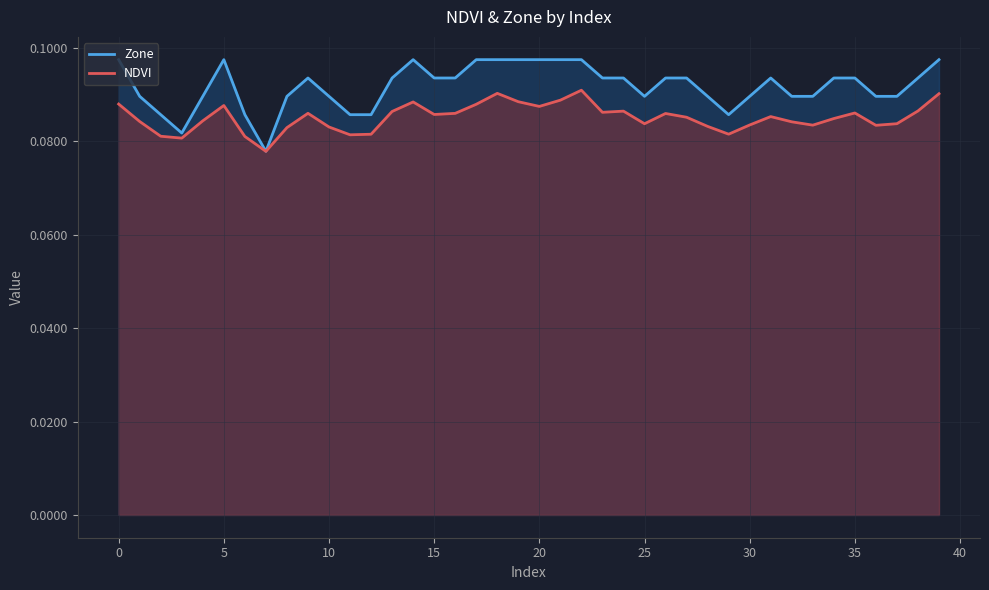

True or false: Zone and NDVI intersect in this chart.

False